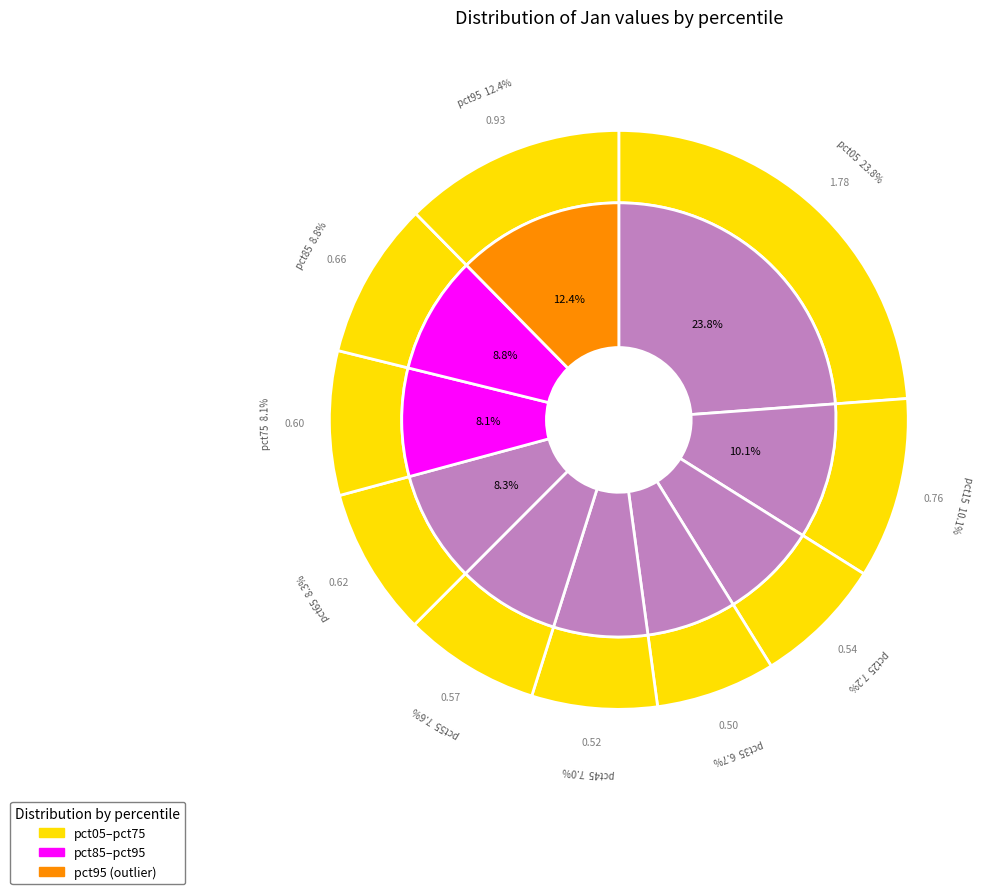

To the nearest percent, what portion does pct85 represent?

9%